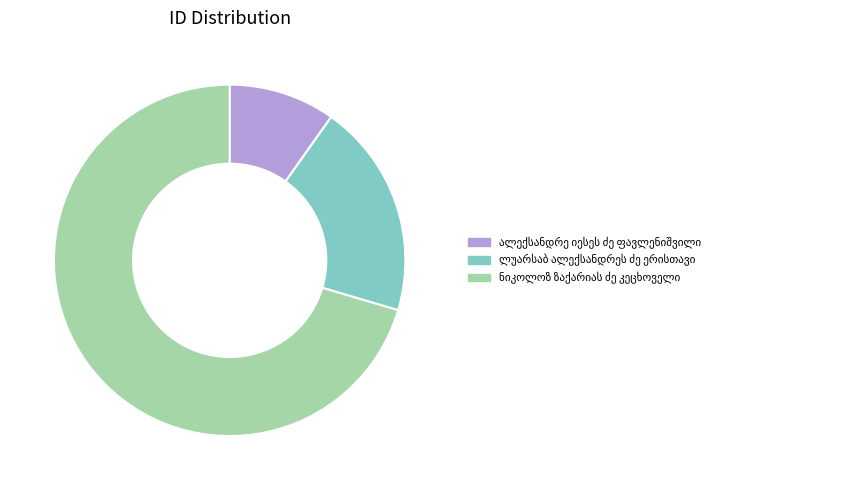

How many slices are in this pie chart?

3